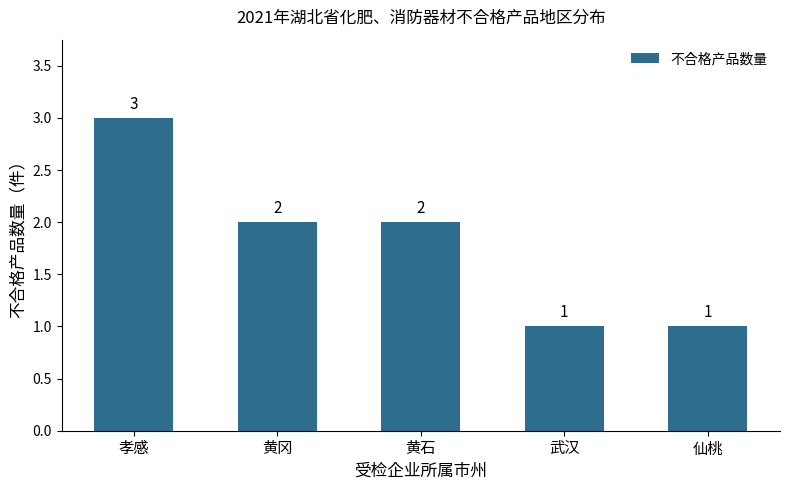

Reading right to left, transcribe all the data shown in this chart.

仙桃=1	武汉=1	黄石=2	黄冈=2	孝感=3